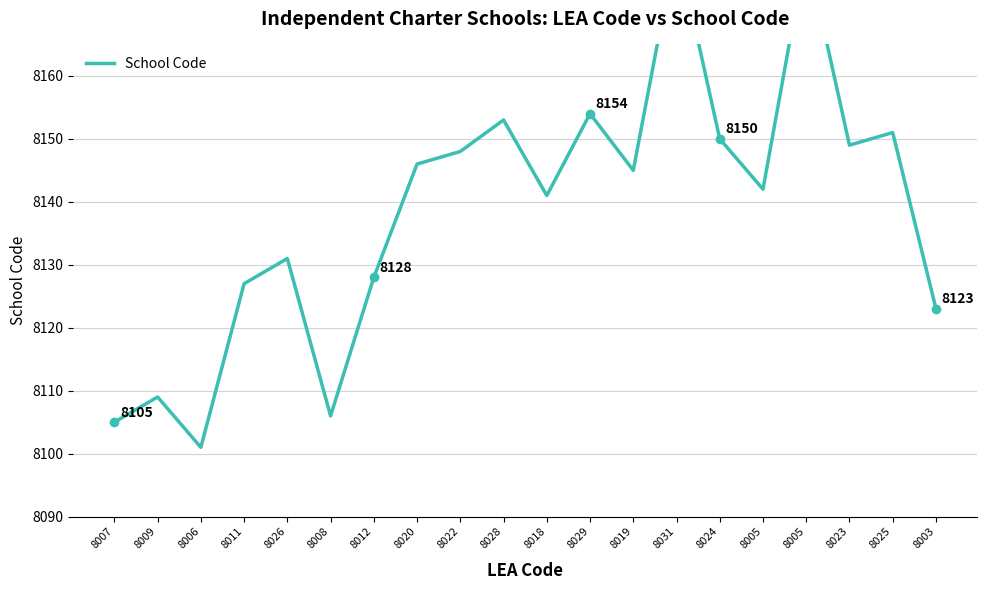

What is the ratio of the value at 8007 to the value at 8011?

1.0